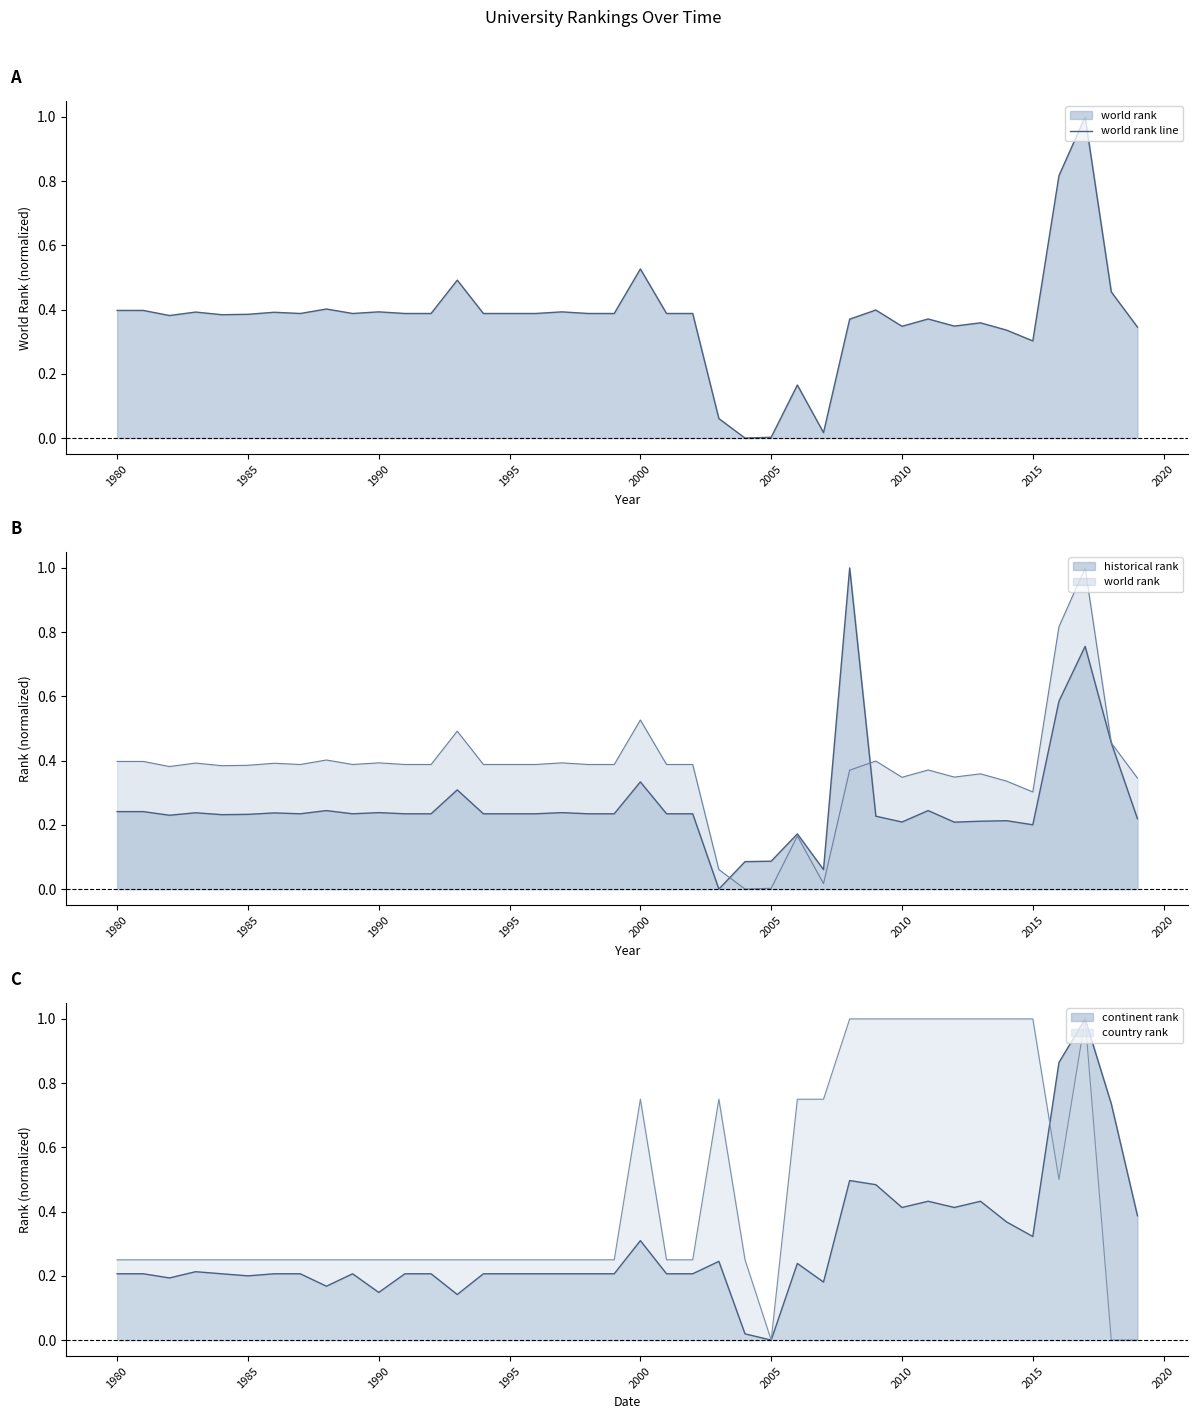

What is the difference between the second highest and second lowest values?

0.8